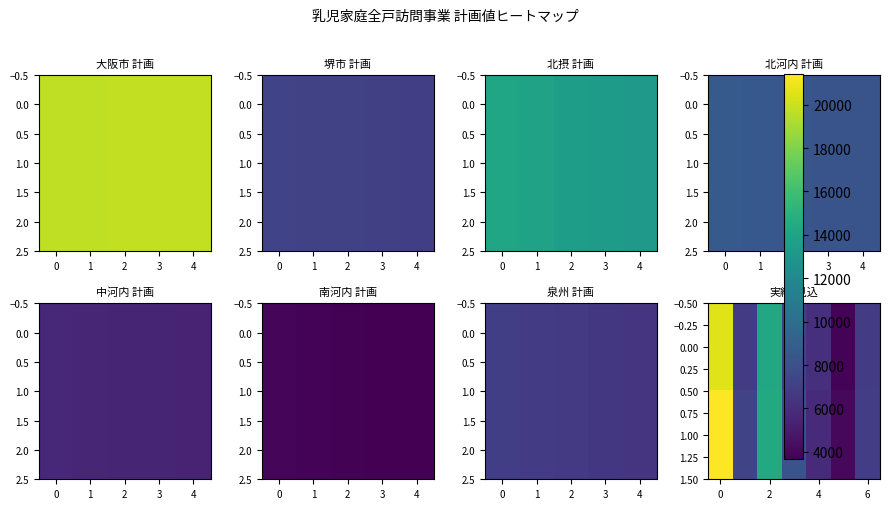

At how many categories does at least one series exceed 13391?

5